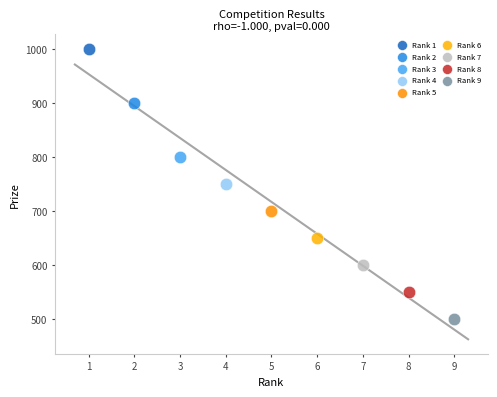

What are all the series names shown in the legend?

Rank 1, Rank 2, Rank 3, Rank 4, Rank 5, Rank 6, Rank 7, Rank 8, Rank 9